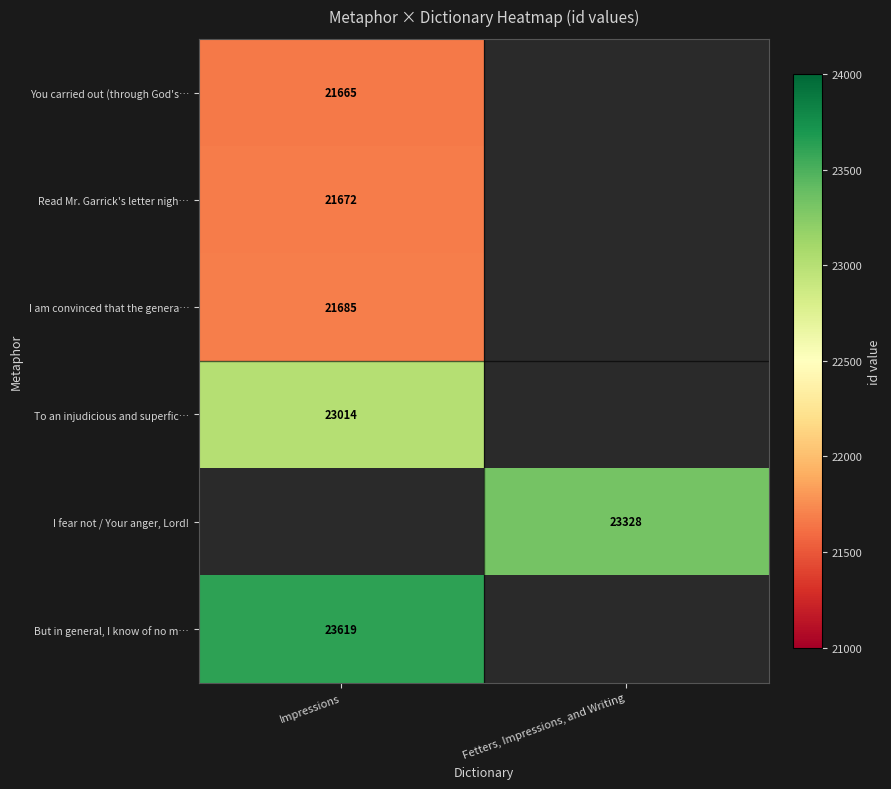

True or false: Read Mr. Garrick's letter nigh… has a value of 34820 at Impressions.

False